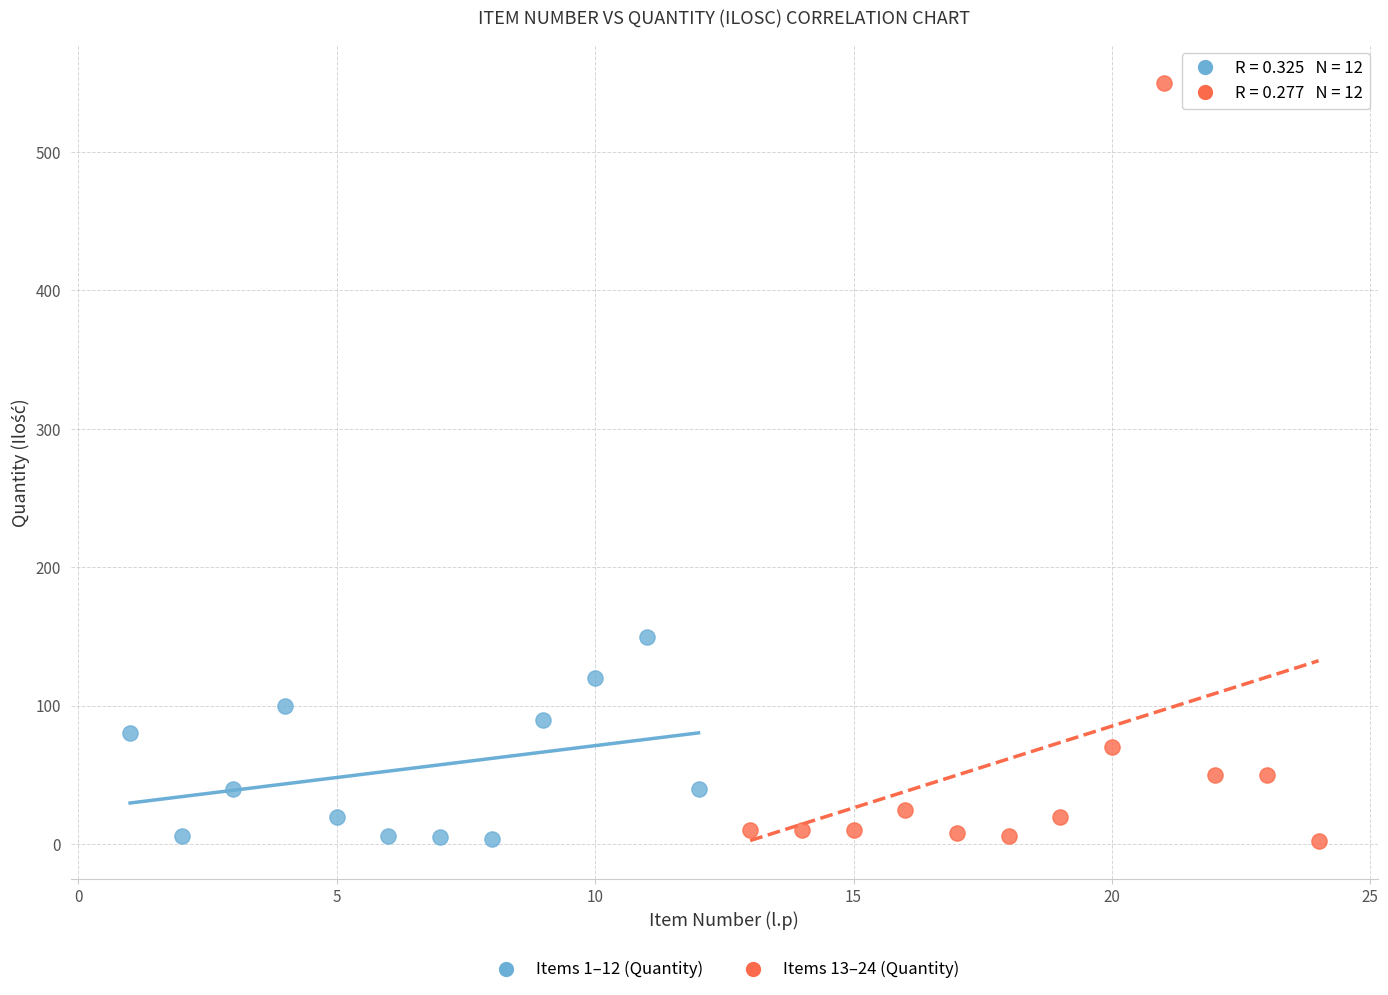

What are all the series names shown in the legend?

Items 1–12 (Quantity), Items 13–24 (Quantity)